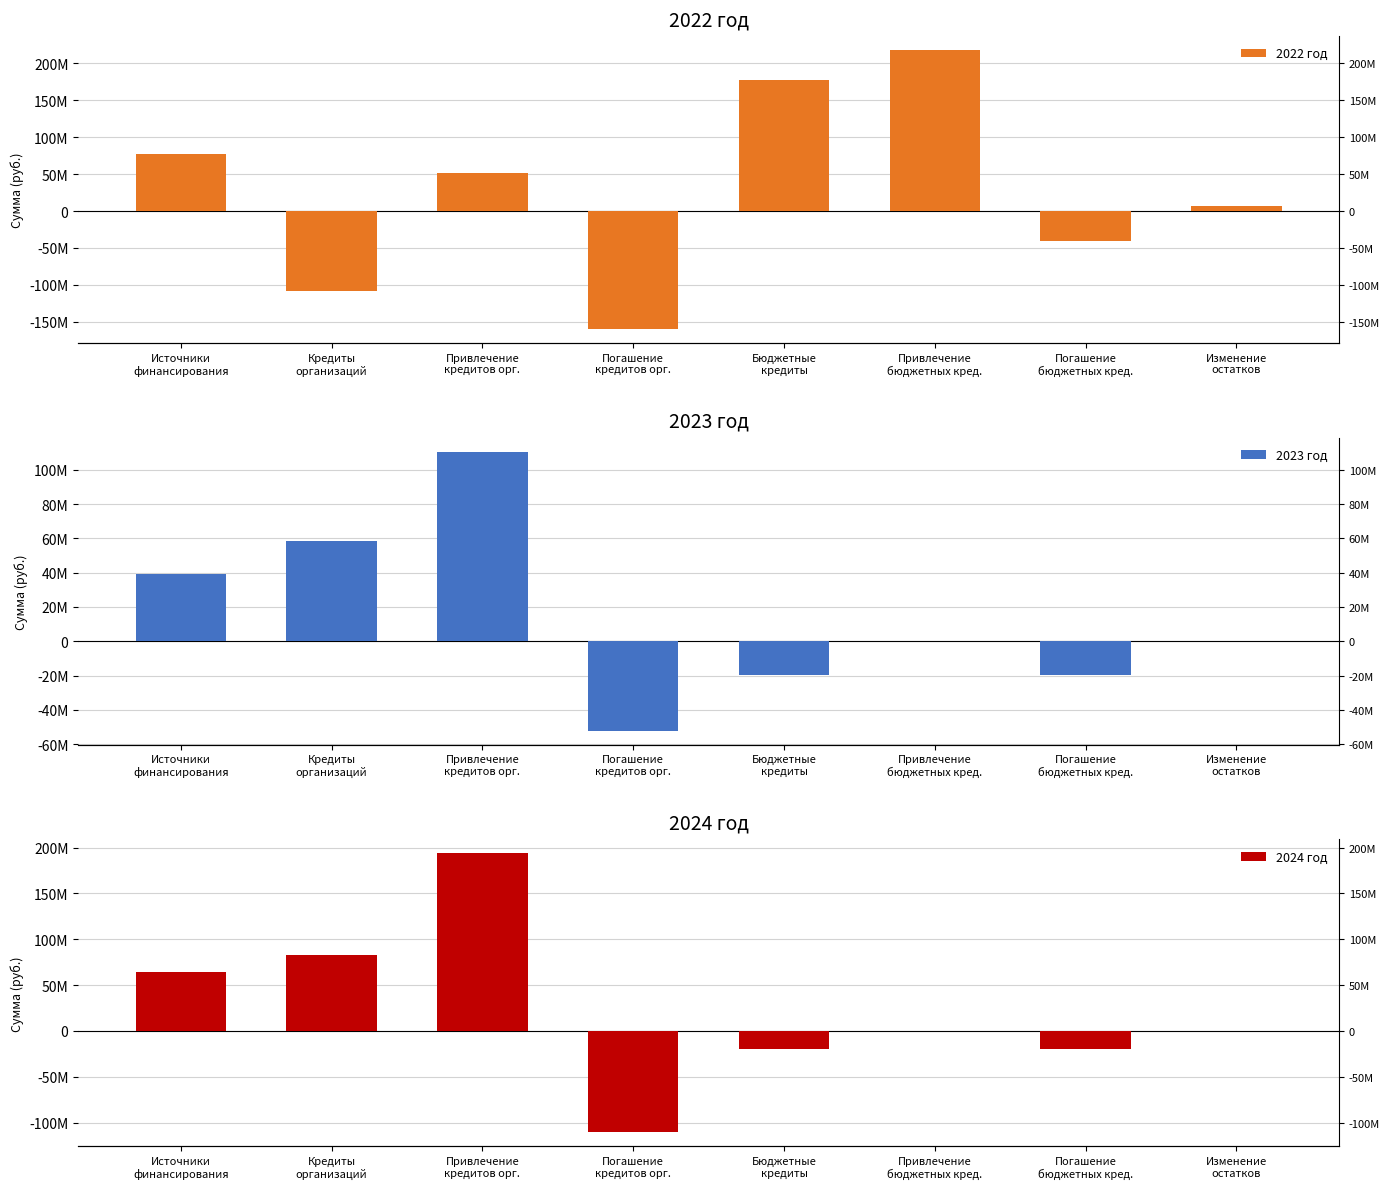

Which series has the largest total across all categories?

2022 год